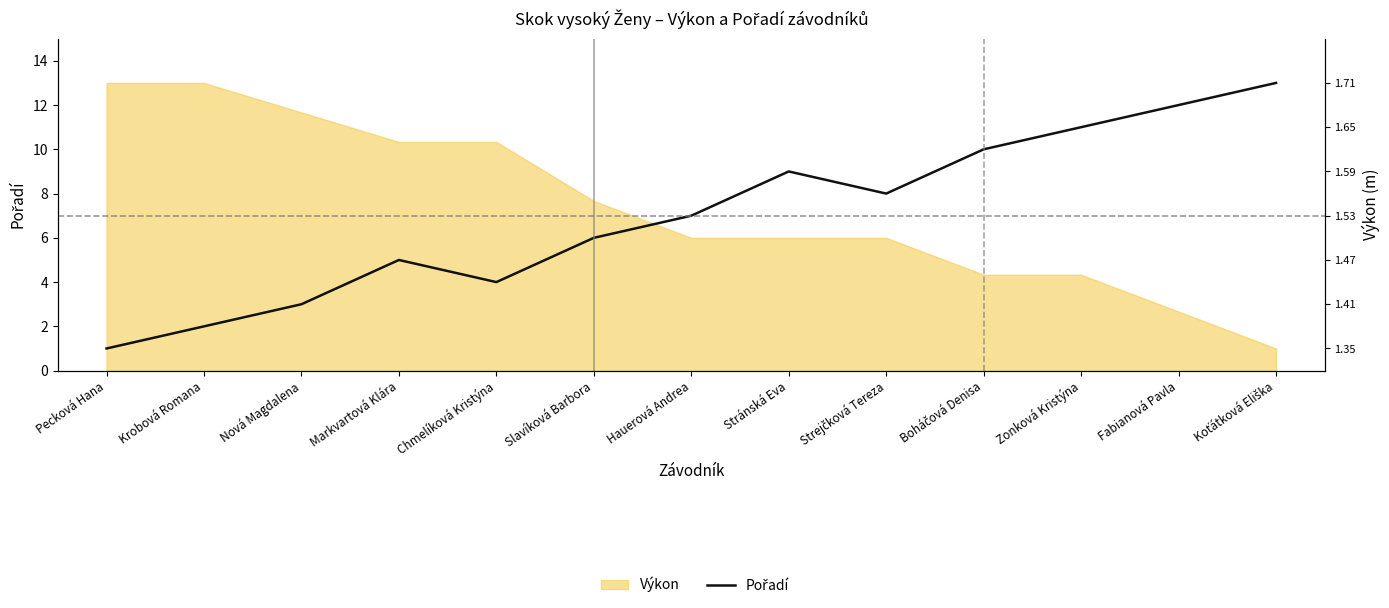

How many values are below 7?

6